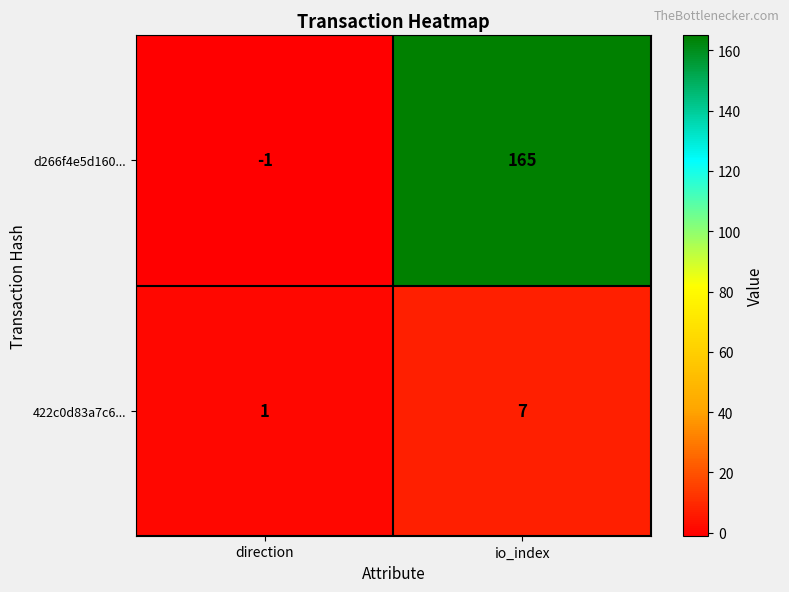

Rank the series at io_index from lowest to highest value.

422c0d83a7c6..., d266f4e5d160...